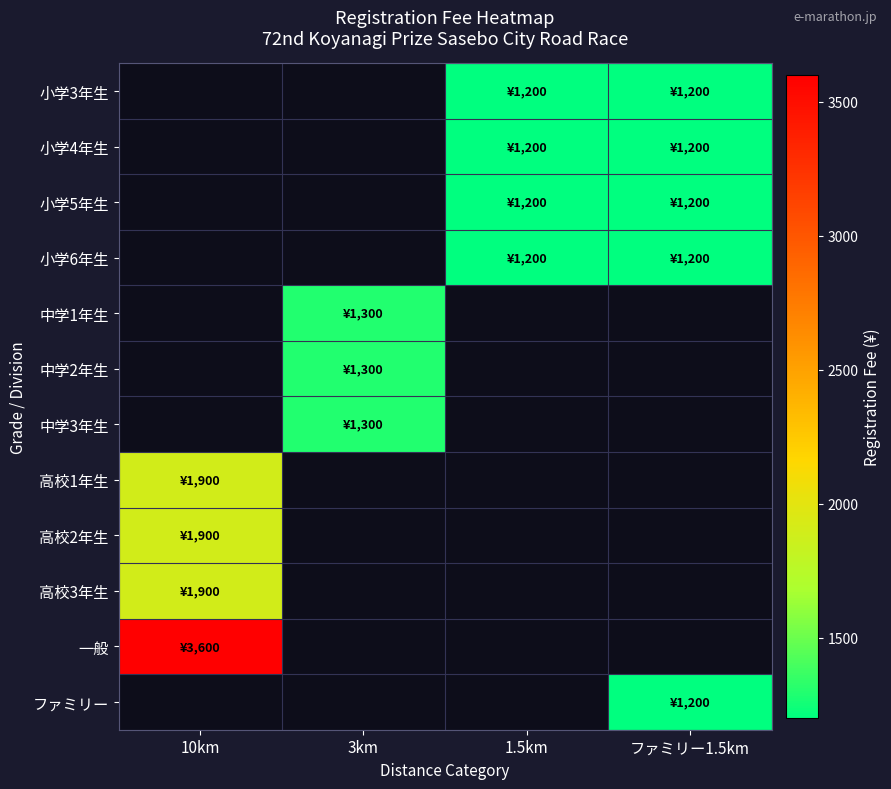

Is the value of 小学6年生 at 3km greater than the value of 一般 at 10km?

No